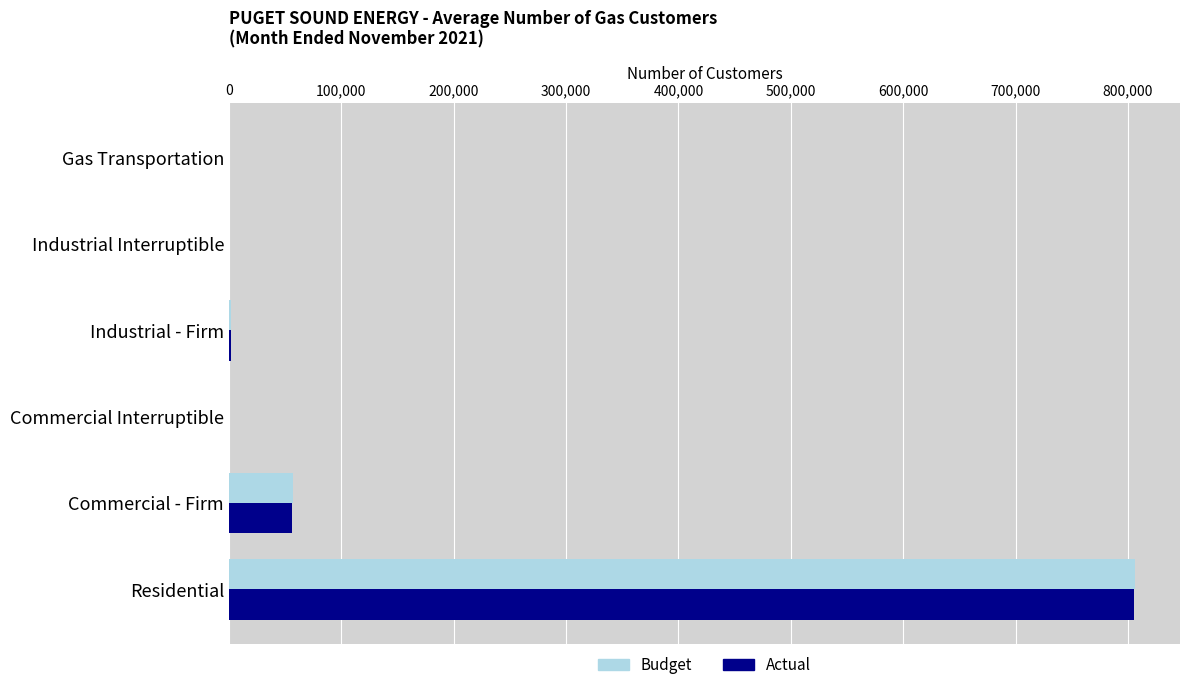

Count the number of data series in this chart.

2